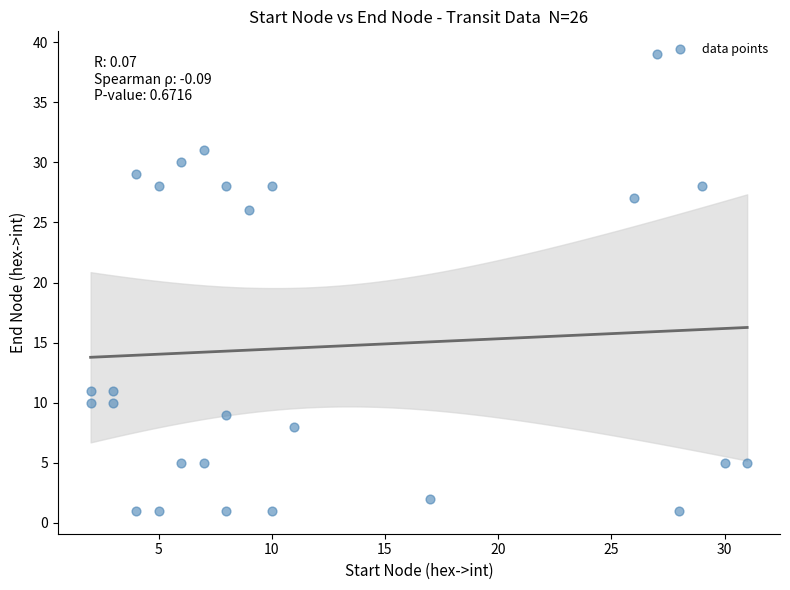

What is the range of X values (max minus min)?

29